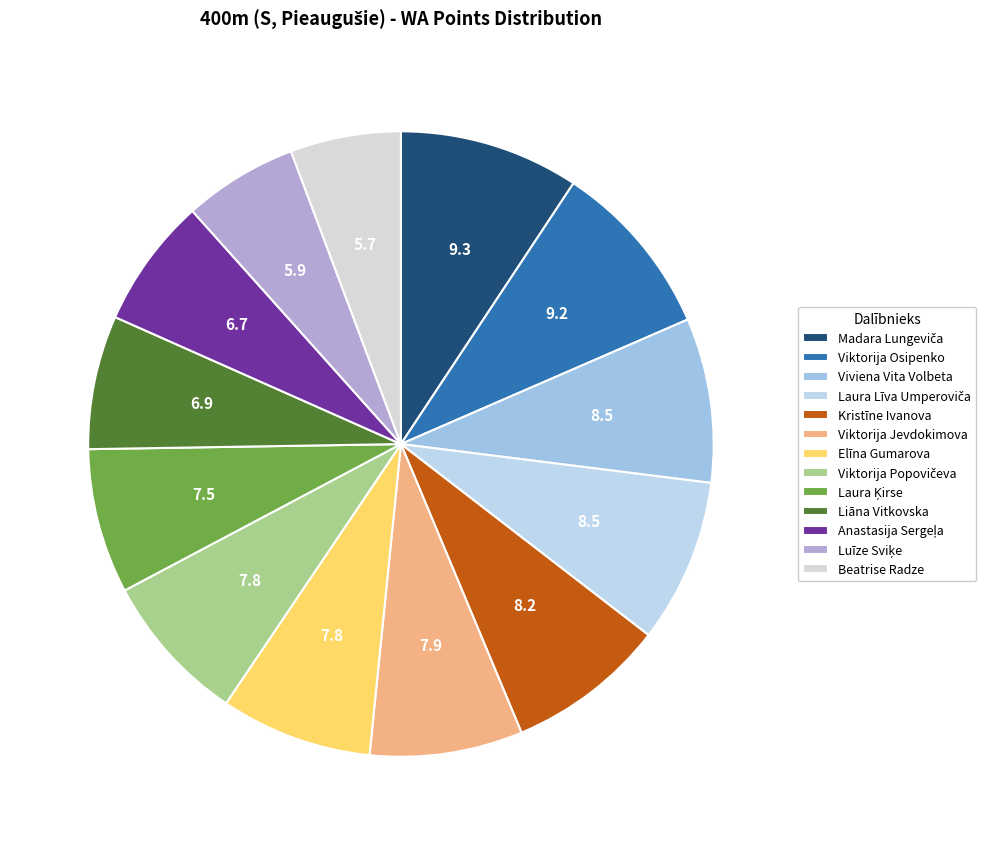

Does Beatrise Radze represent more than half of the total?

No